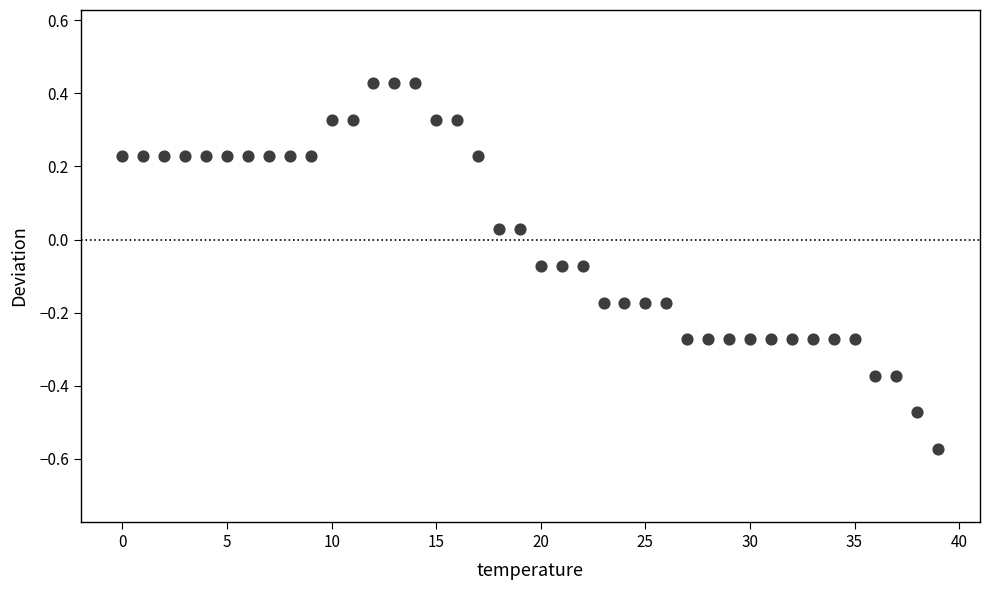

What is the range of Y values (max minus min)?

1.0